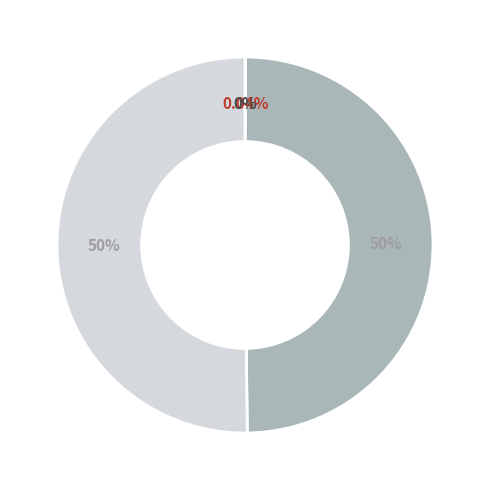

Rank the categories by value from highest to lowest.

Amount(50548), Amount(50680), Fee(50680), Fee(50548)